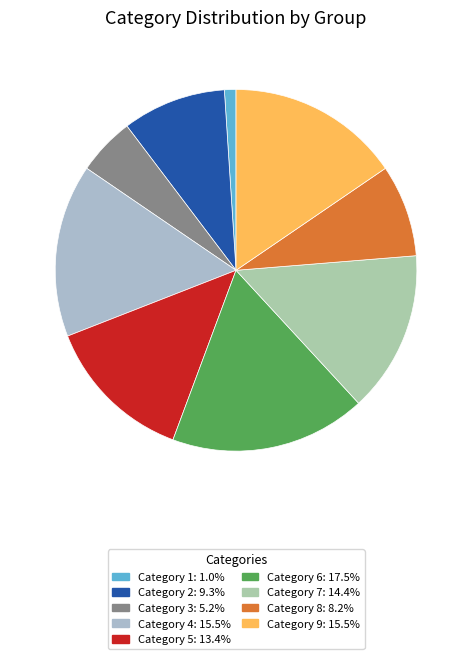

Is there a majority slice in this chart?

No